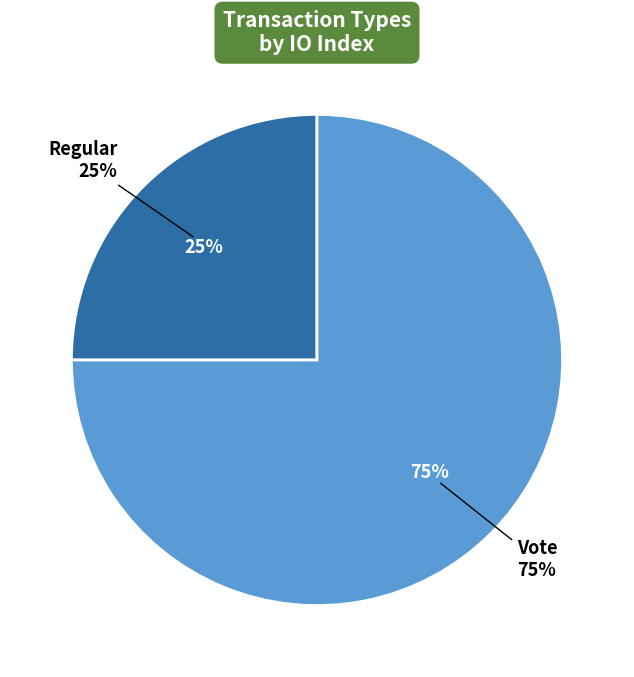

How many slices are in this pie chart?

2